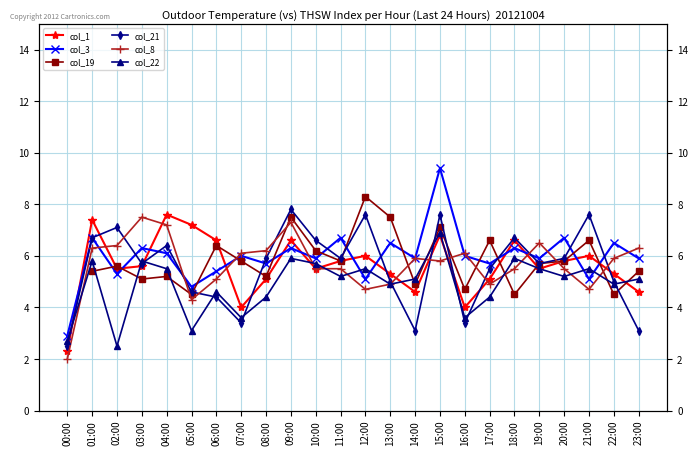

Is this an area chart (filled region under the line)?

No